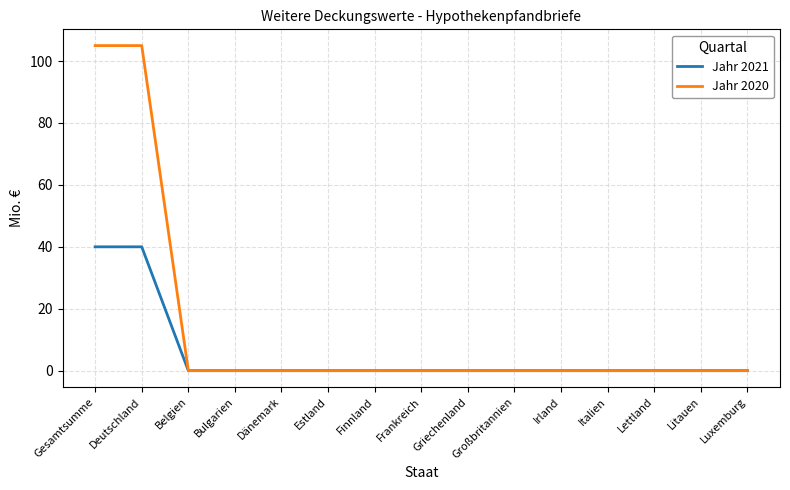

What position from the left is Großbritannien?

10